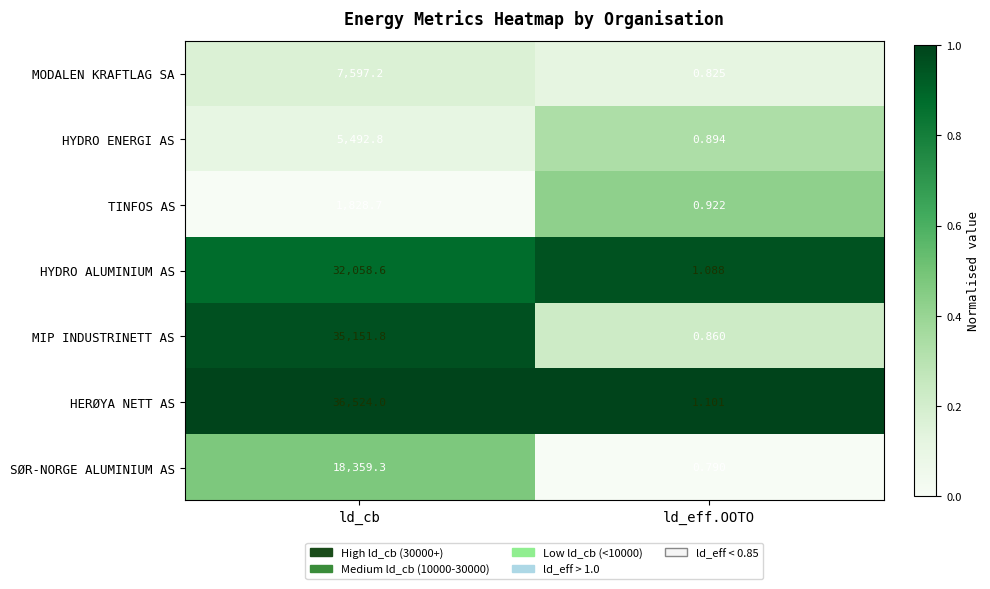

Which series has the widest spread of values?

HERØYA NETT AS